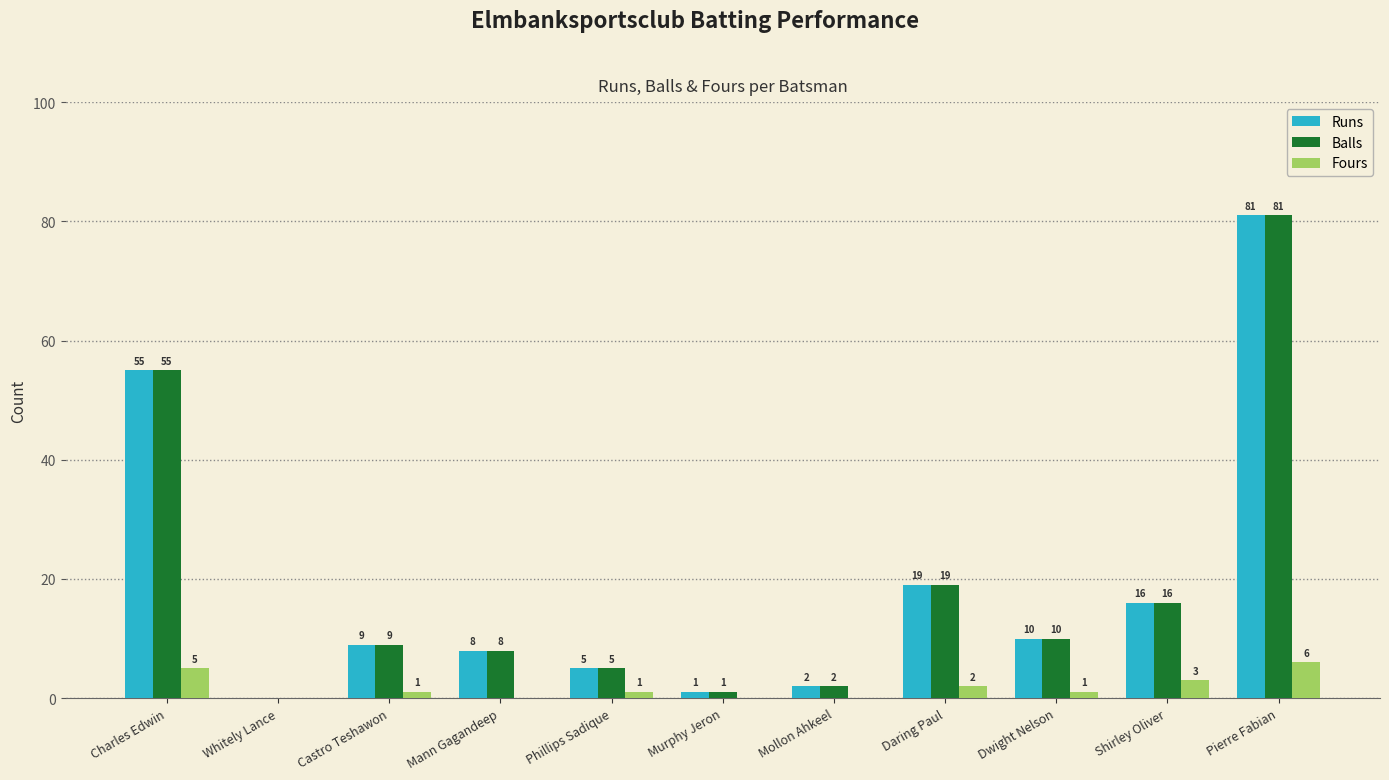

At which category is the sum across all series the highest?

Pierre Fabian